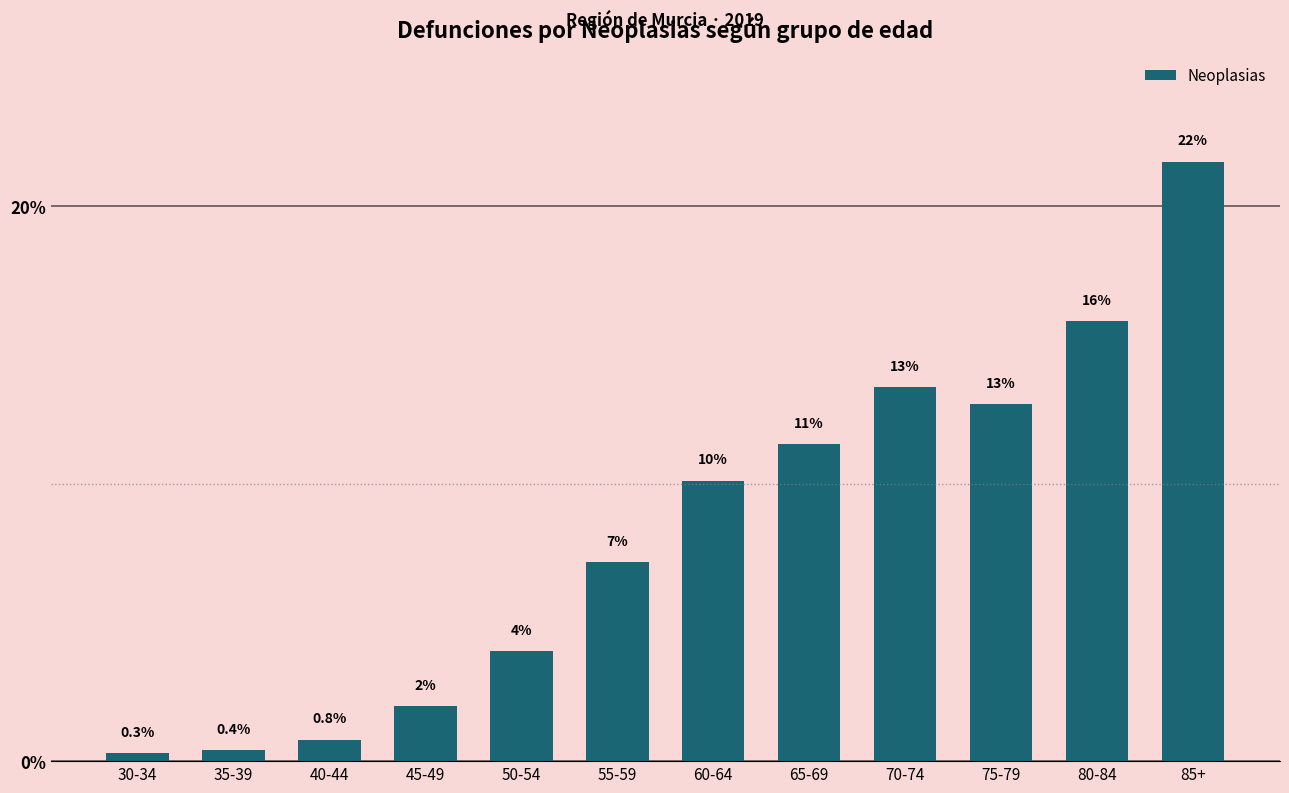

How many bars are there in total?

12